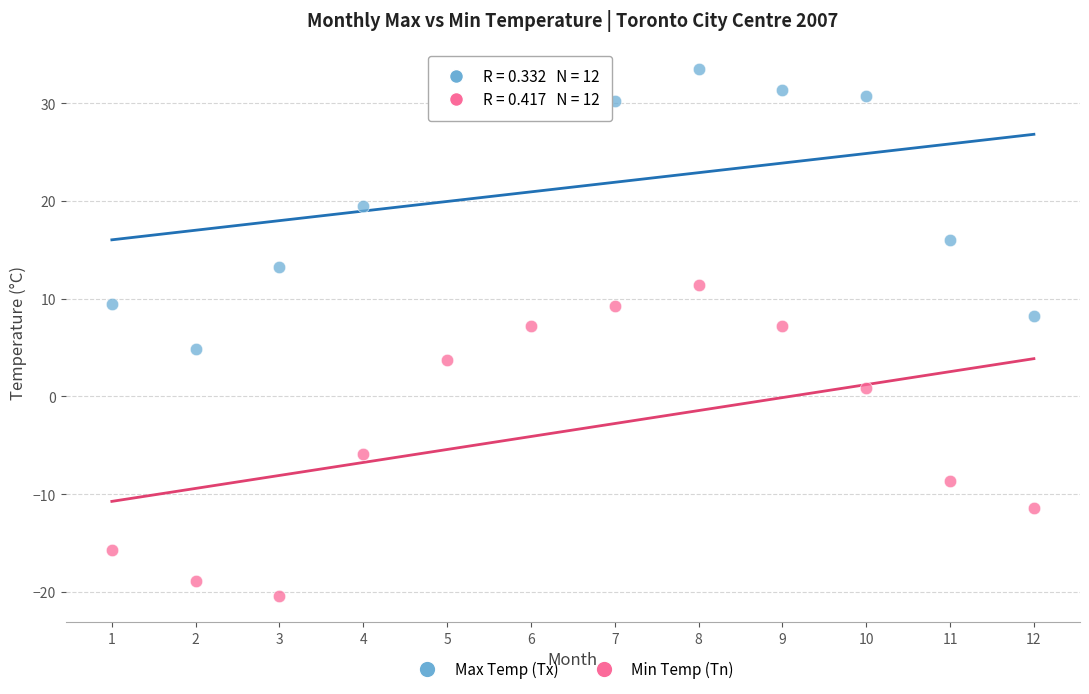

Which series contains the lowest Y value?

Min Temp (Tn)